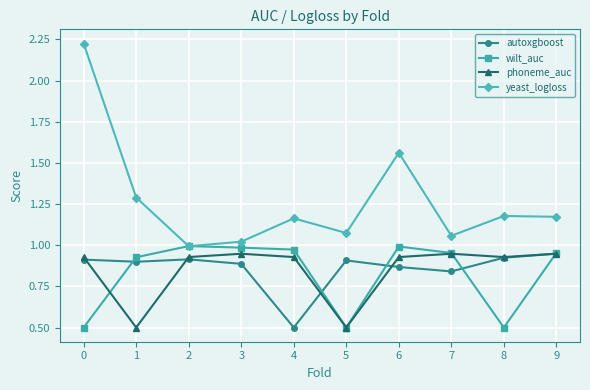

Between 1 and 6, which series saw the biggest shift?

phoneme_auc